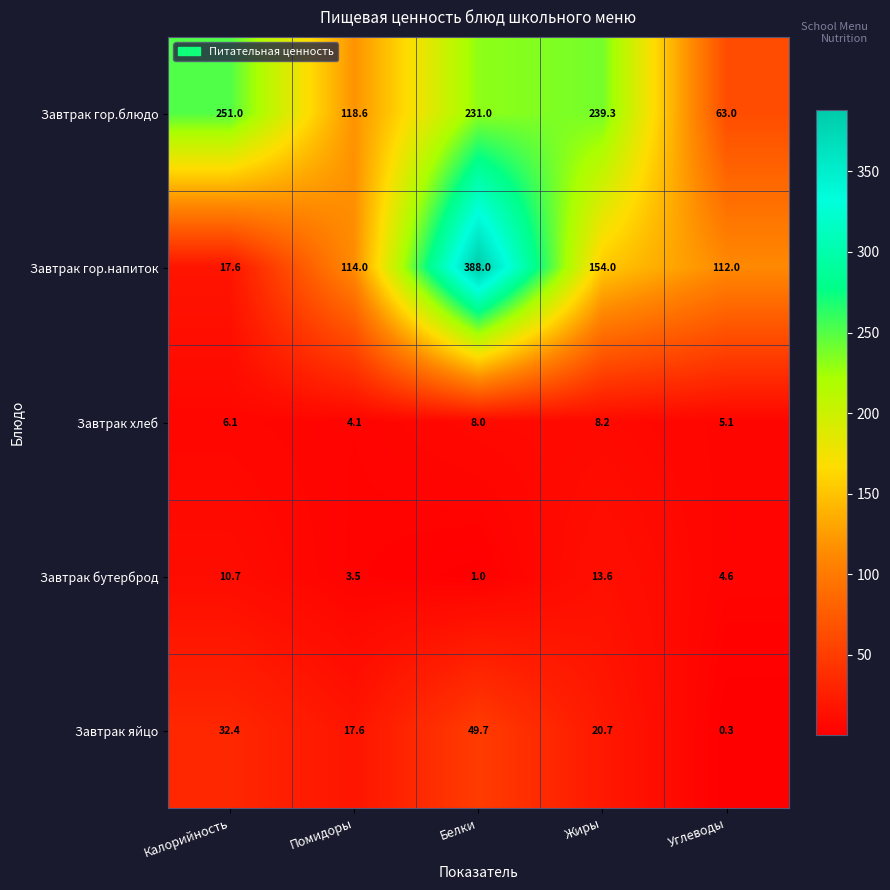

What is the smallest value displayed?

0.3